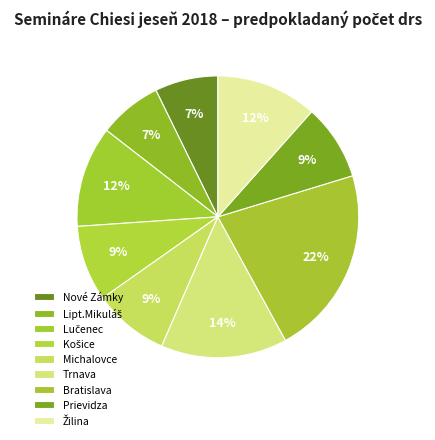

Count the number of slices in the pie.

9